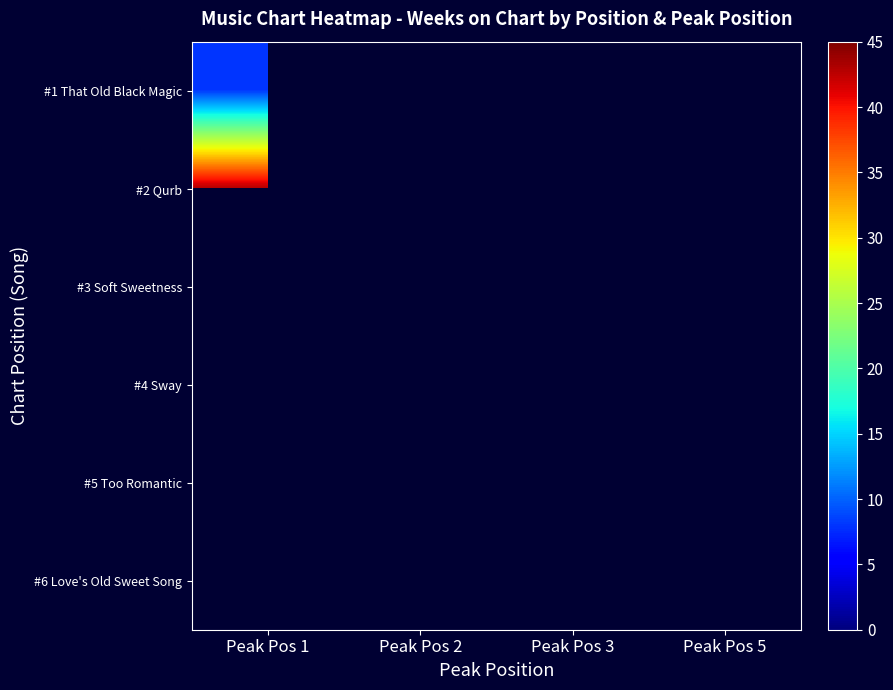

At which label is #2 Qurb closest to 43?

Peak Pos 1